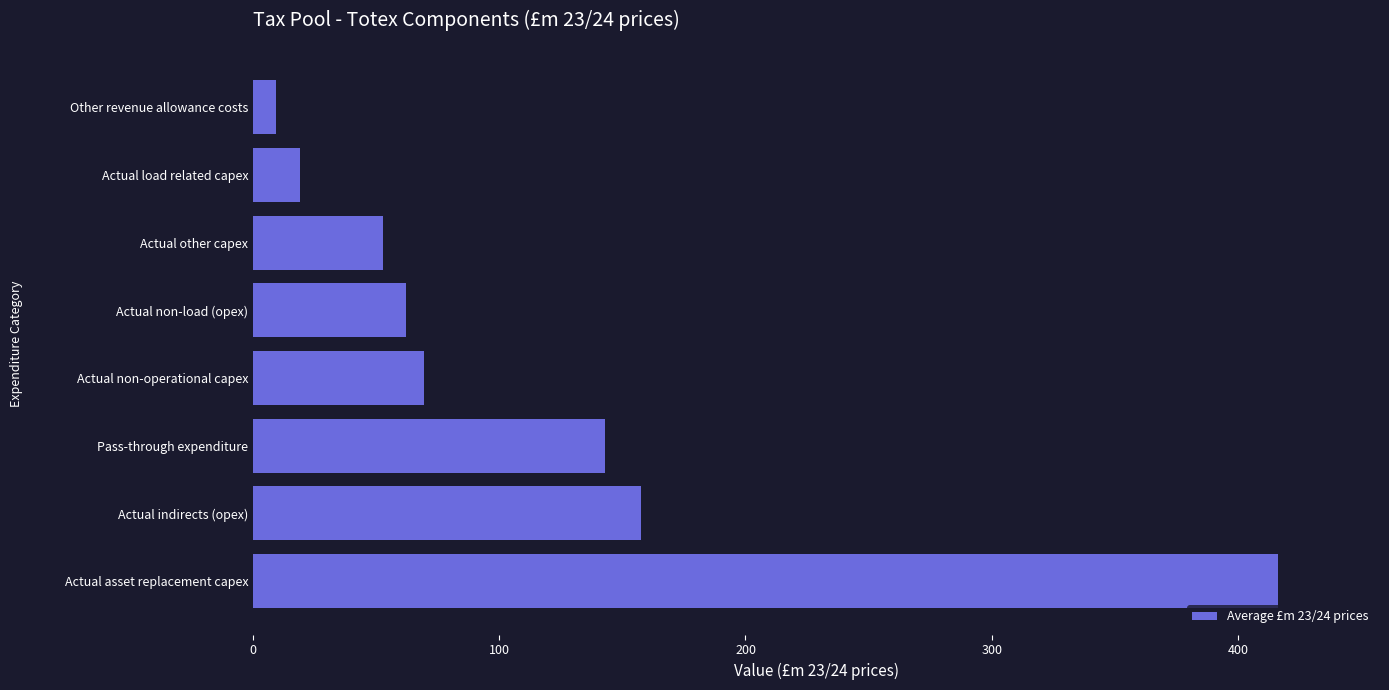

Reading bottom to top, extract all data points from this chart.

416.1	157.6	143.0	69.3	62.3	52.8	19.2	9.5